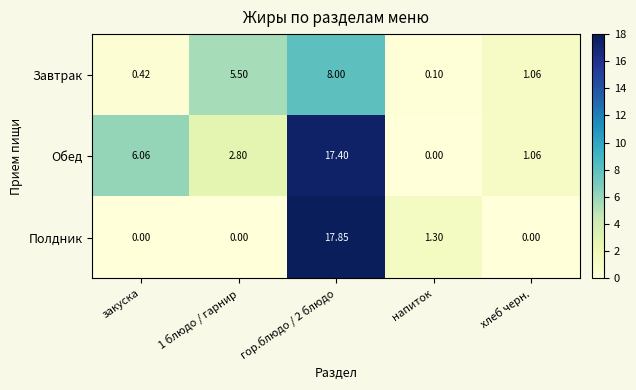

How many series are shown in this chart?

3